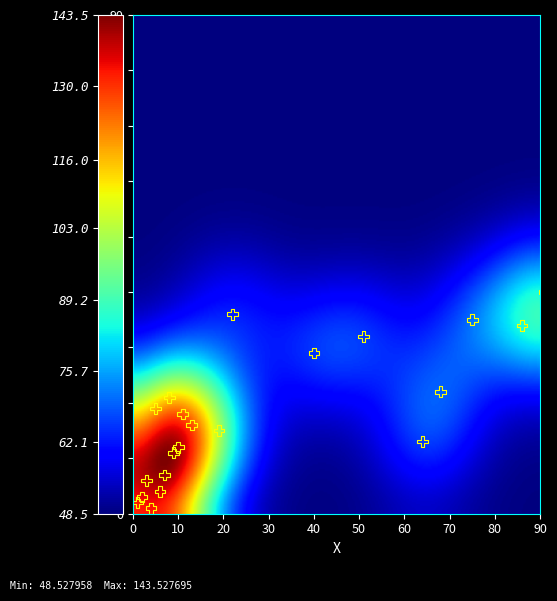

What is the sum of the Position values at 4 and 8?

12